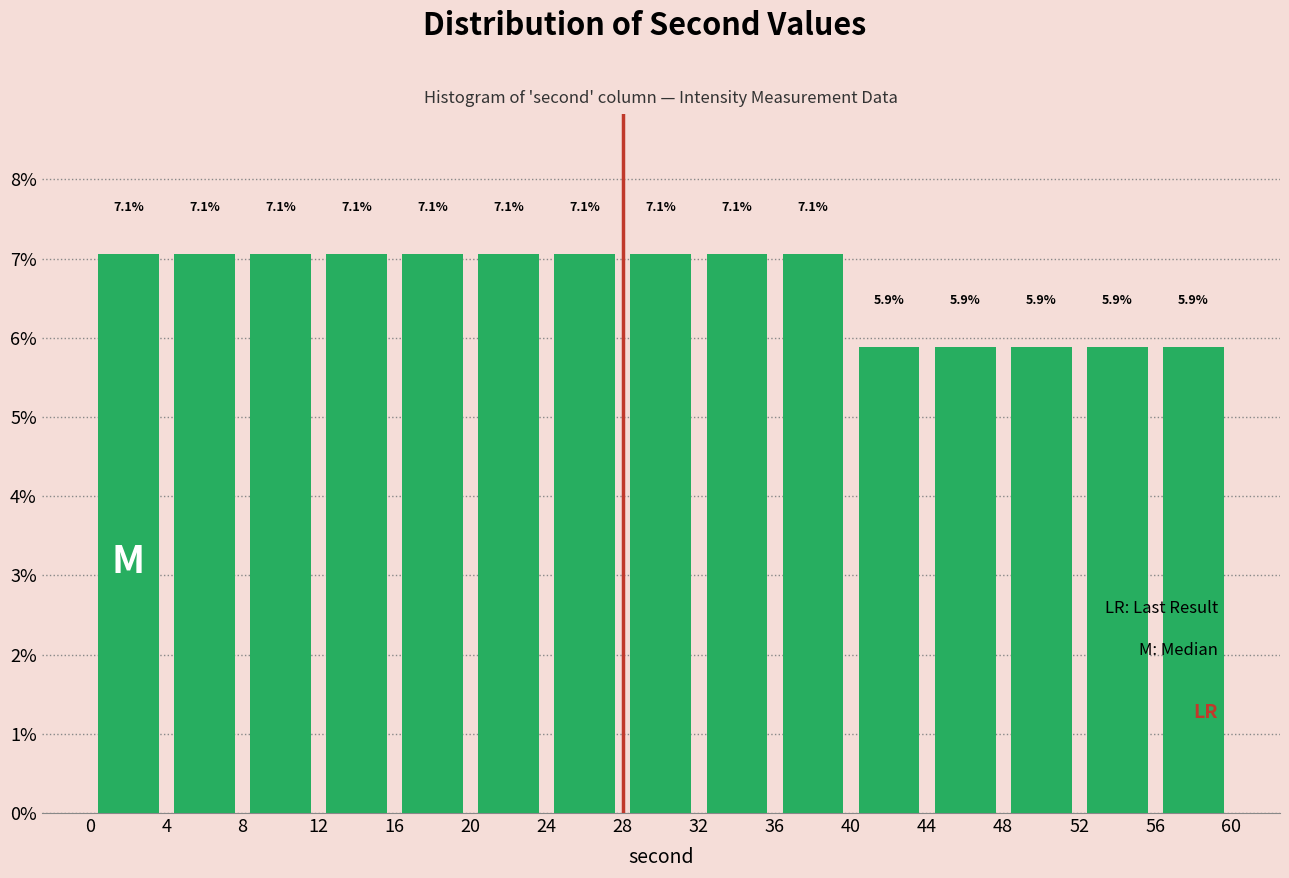

Reading left to right, list every bar in this chart as the range it spans on the x-axis followed by its height.

0 to 4: 7.1
4 to 8: 7.1
8 to 12: 7.1
12 to 16: 7.1
16 to 20: 7.1
20 to 24: 7.1
24 to 28: 7.1
28 to 32: 7.1
32 to 36: 7.1
36 to 40: 7.1
40 to 44: 5.9
44 to 48: 5.9
48 to 52: 5.9
52 to 56: 5.9
56 to 60: 5.9